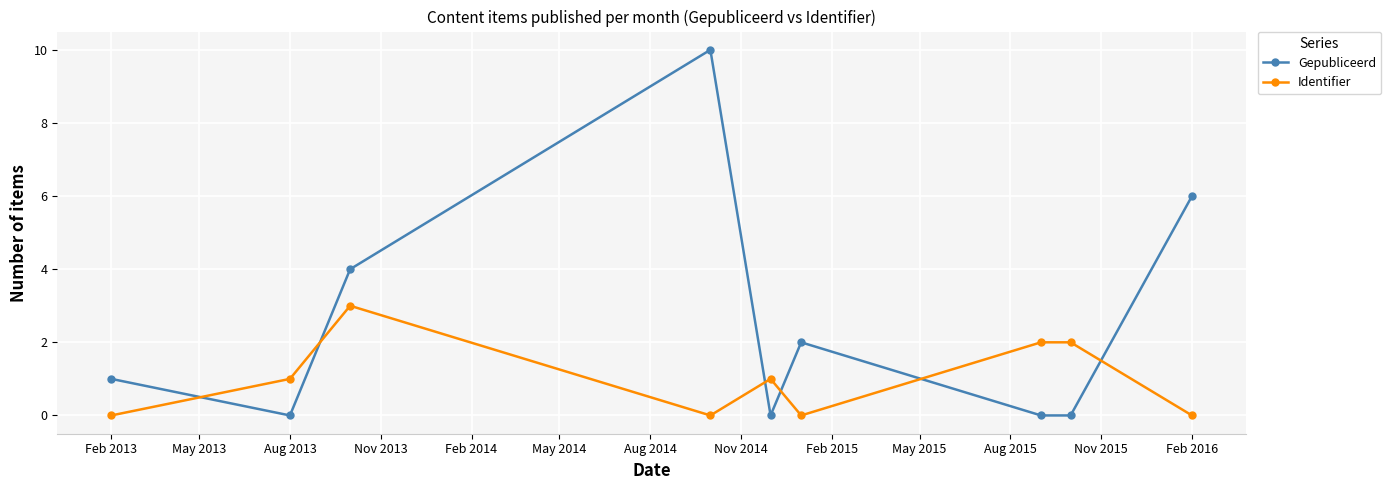

How many intersections are there between Gepubliceerd and Identifier?

6